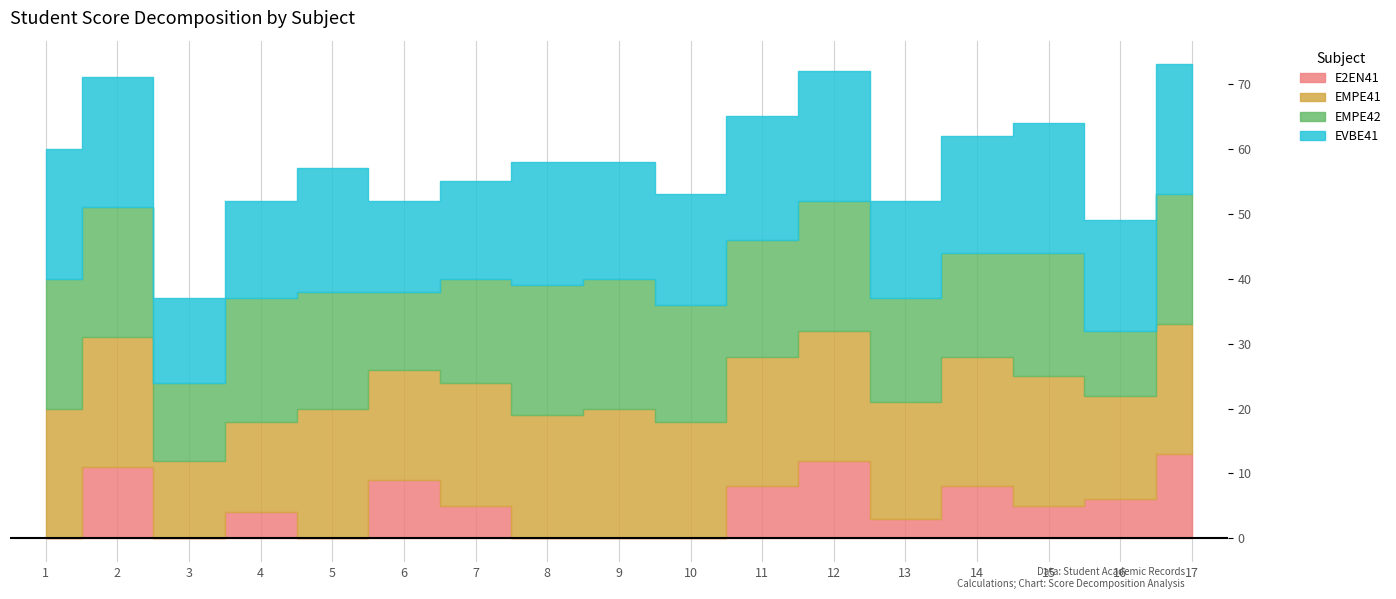

Which category has the highest value in the EVBE41 series?

1